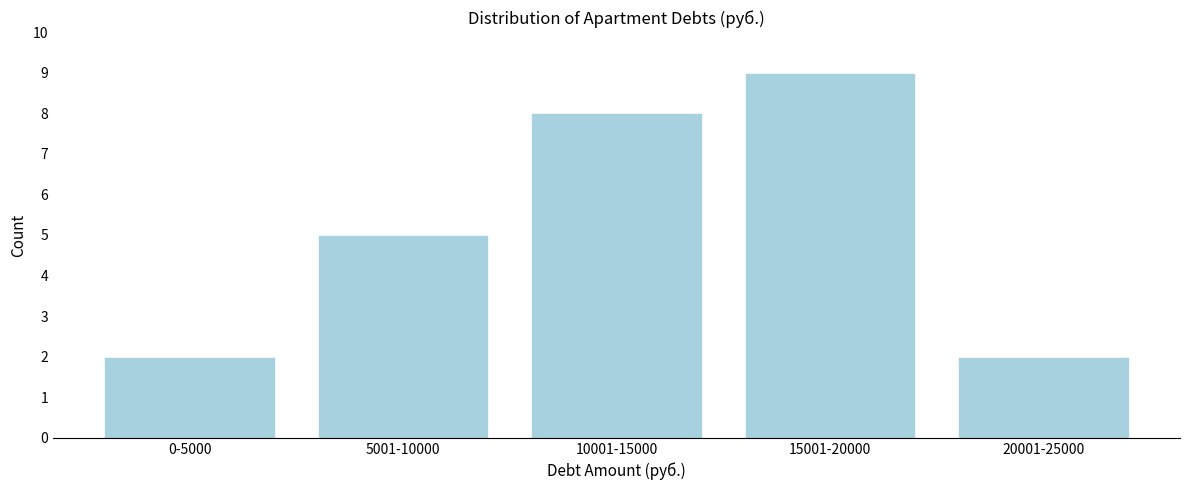

Reading right to left, what are all the values shown in this chart?

20001-25000=2	15001-20000=9	10001-15000=8	5001-10000=5	0-5000=2